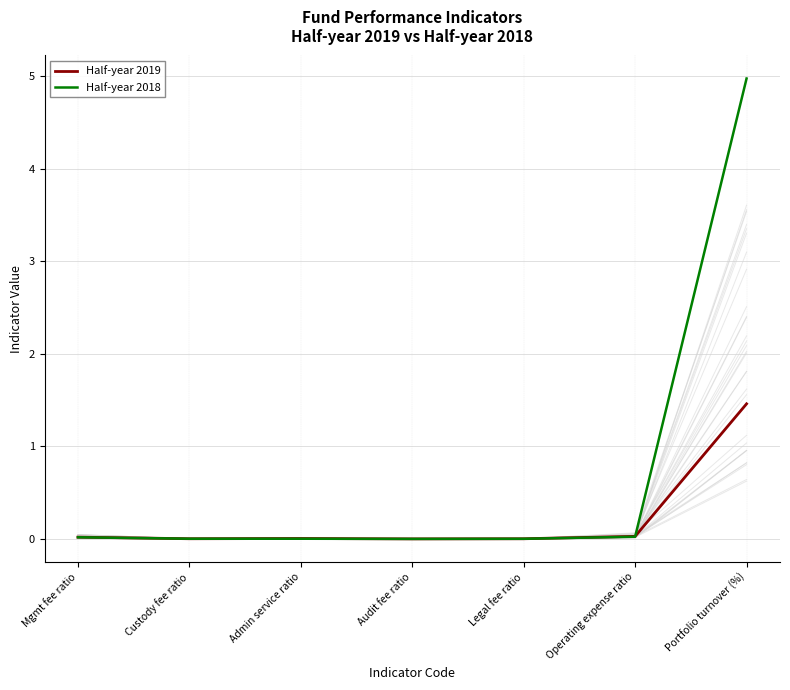

What is the difference between the maximum and minimum values in the Half-year 2019 series?

1.5